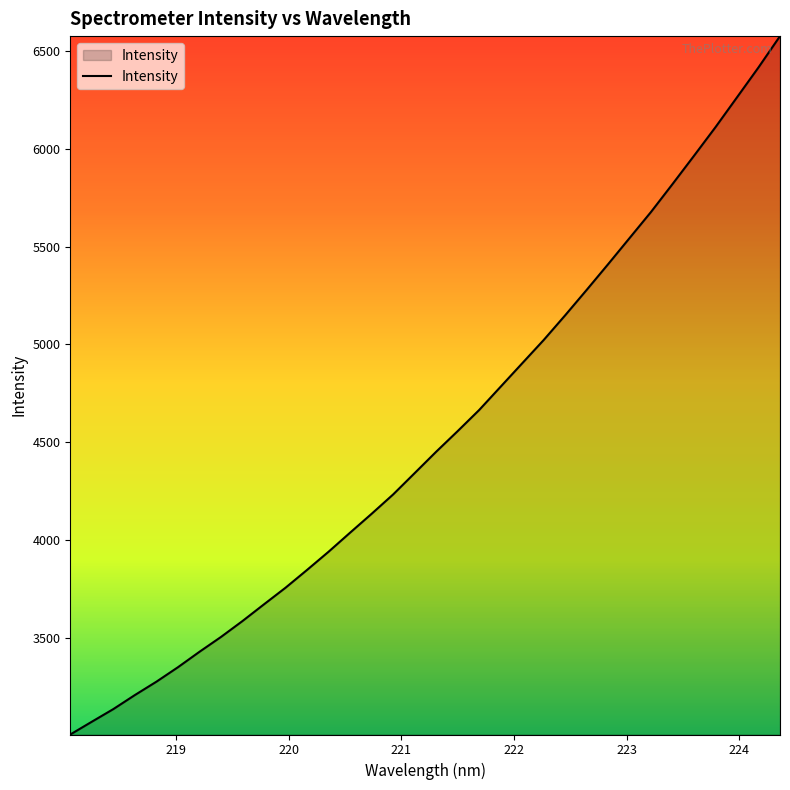

What is the greatest value displayed?

6574.1